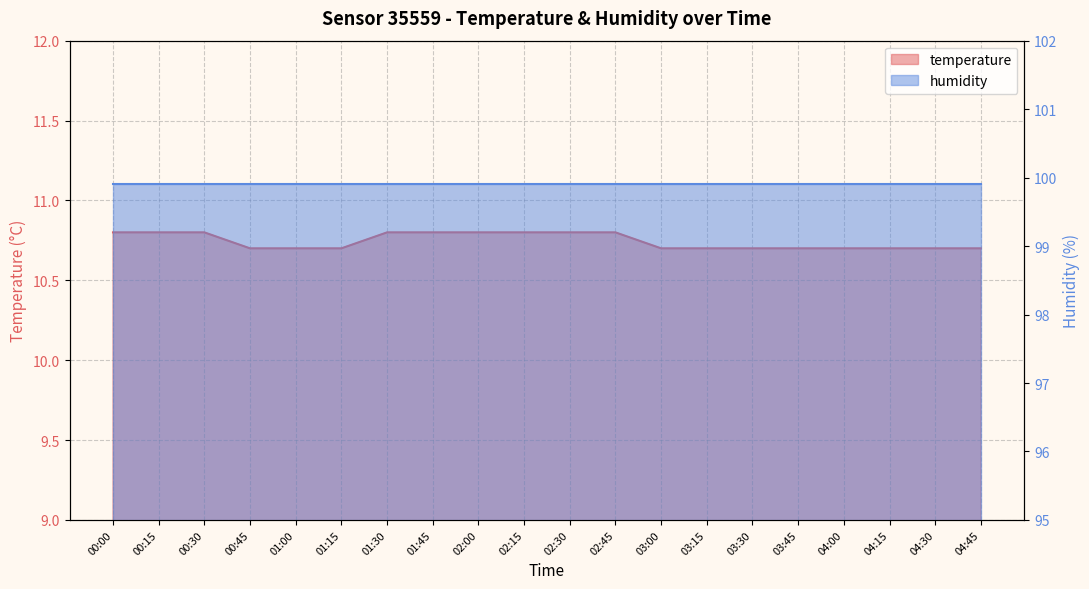

Reading left to right, transcribe all the data shown in this chart.

00:00=10.8	00:15=10.8	00:30=10.8	00:45=10.7	01:00=10.7	01:15=10.7	01:30=10.8	01:45=10.8	02:00=10.8	02:15=10.8	02:30=10.8	02:45=10.8	03:00=10.7	03:15=10.7	03:30=10.7	03:45=10.7	04:00=10.7	04:15=10.7	04:30=10.7	04:45=10.7